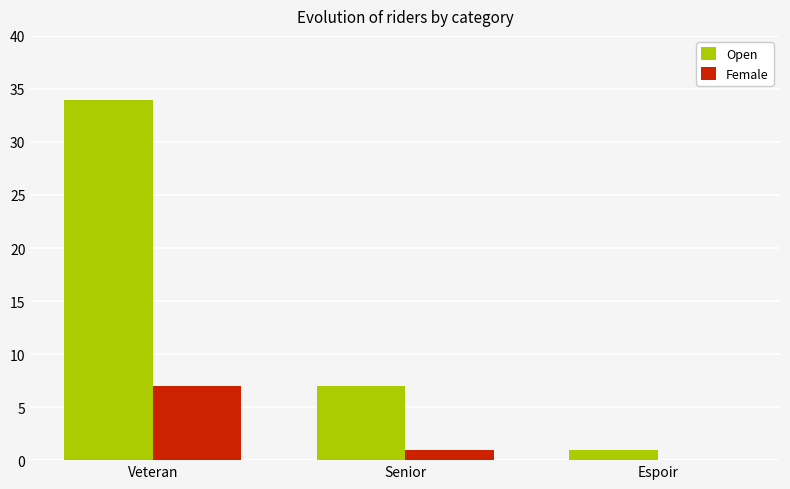

True or false: Female has a value of 1 at Senior.

True